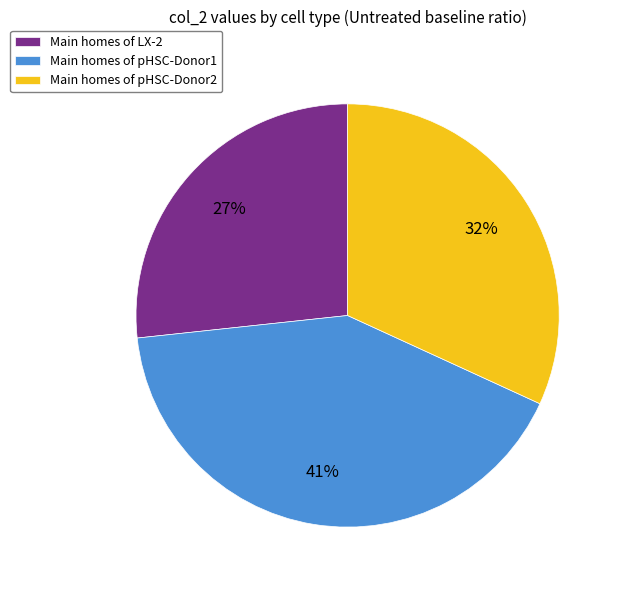

To the nearest percent, what is the average slice percentage?

33%